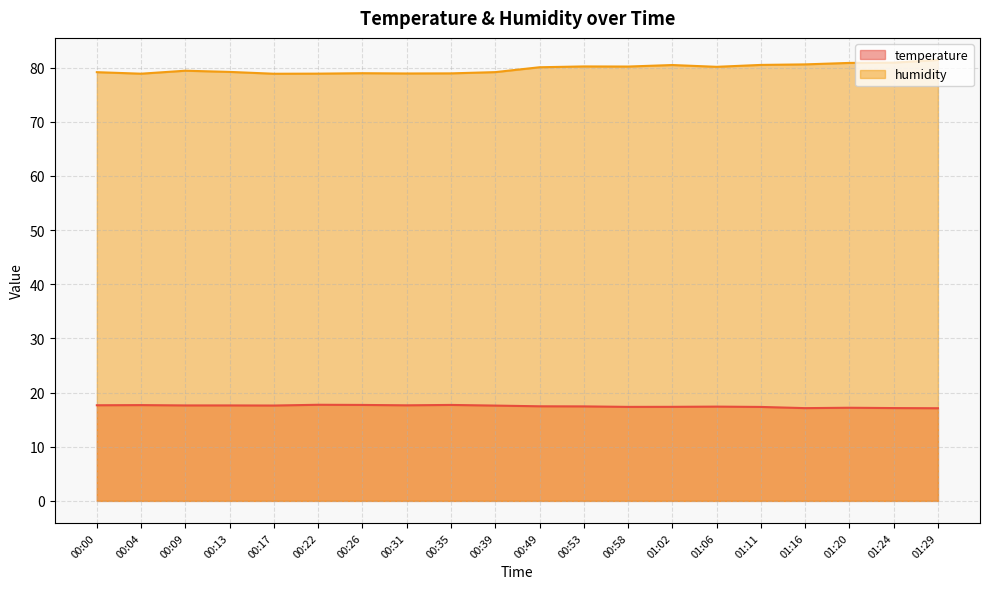

What is the label of the 14th point from the right?

00:26